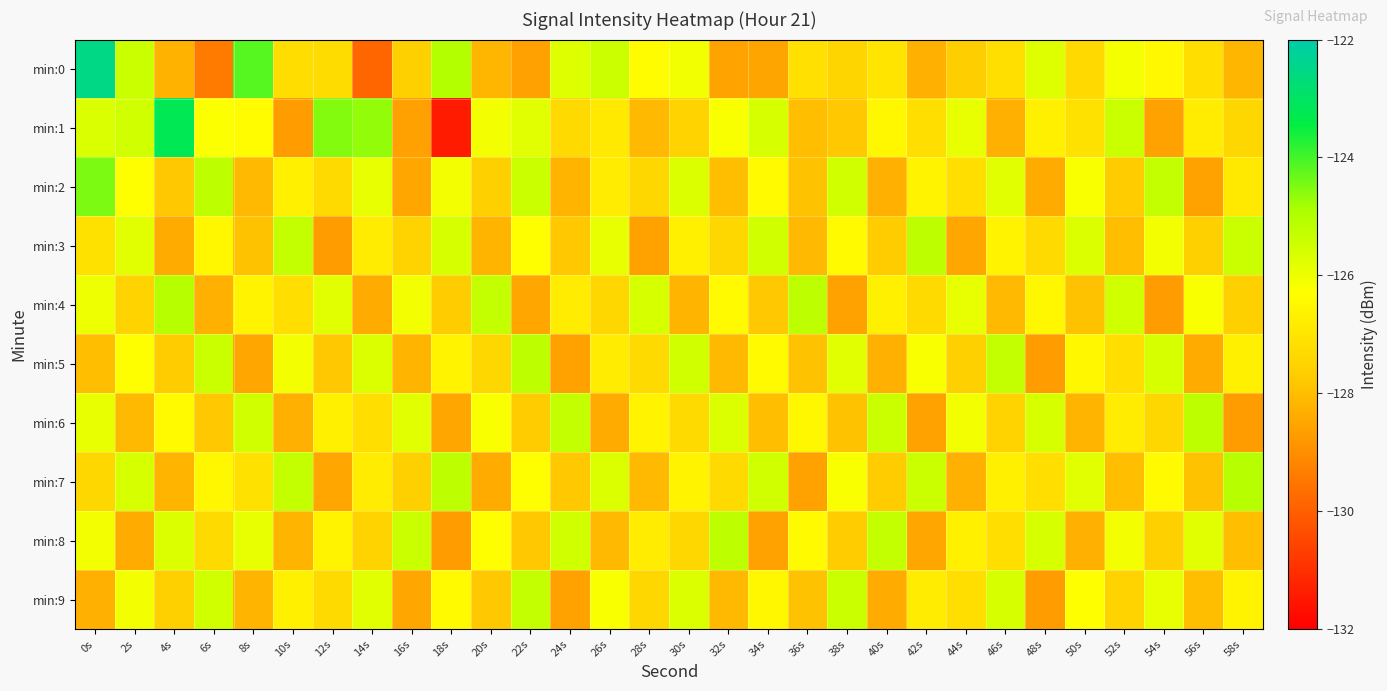

Reading right to left, transcribe all the data shown in this chart.

min:0: 58s=-128.2	56s=-127.2	54s=-126.5	52s=-126.1	50s=-127.4	48s=-125.7	46s=-127.2	44s=-127.7	42s=-128.3	40s=-127.0	38s=-127.4	36s=-127.1	34s=-128.5	32s=-128.6	30s=-126.0	28s=-126.3	26s=-125.4	24s=-125.7	22s=-128.6	20s=-128.2	18s=-125.0	16s=-127.6	14s=-129.8	12s=-127.2	10s=-127.2	8s=-124.2	6s=-129.4	4s=-128.2	2s=-125.4	0s=-122.5
min:1: 58s=-127.4	56s=-126.8	54s=-128.6	52s=-125.4	50s=-127.1	48s=-126.7	46s=-128.3	44s=-125.9	42s=-127.2	40s=-126.5	38s=-127.8	36s=-128.0	34s=-125.6	32s=-126.2	30s=-127.5	28s=-128.1	26s=-126.9	24s=-127.3	22s=-125.8	20s=-126.1	18s=-131.4	16s=-128.6	14s=-124.7	12s=-124.5	10s=-128.7	8s=-126.4	6s=-126.2	4s=-123.2	2s=-125.5	0s=-125.7
min:2: 58s=-126.9	56s=-128.6	54s=-125.3	52s=-127.7	50s=-126.2	48s=-128.4	46s=-125.8	44s=-127.2	42s=-126.6	40s=-128.3	38s=-125.5	36s=-127.9	34s=-126.4	32s=-128.0	30s=-125.7	28s=-127.4	26s=-126.8	24s=-128.2	22s=-125.4	20s=-127.6	18s=-126.1	16s=-128.5	14s=-125.9	12s=-127.3	10s=-126.7	8s=-128.1	6s=-125.2	4s=-127.8	2s=-126.3	0s=-124.5
min:3: 58s=-125.4	56s=-127.6	54s=-126.1	52s=-128.0	50s=-125.7	48s=-127.3	46s=-126.6	44s=-128.5	42s=-125.2	40s=-127.7	38s=-126.4	36s=-128.1	34s=-125.5	32s=-127.4	30s=-126.7	28s=-128.6	26s=-125.9	24s=-127.8	22s=-126.3	20s=-128.2	18s=-125.6	16s=-127.5	14s=-126.8	12s=-128.7	10s=-125.3	8s=-127.9	6s=-126.5	4s=-128.4	2s=-125.8	0s=-127.1
min:4: 58s=-127.6	56s=-126.2	54s=-128.7	52s=-125.5	50s=-127.9	48s=-126.5	46s=-128.1	44s=-125.9	42s=-127.3	40s=-126.7	38s=-128.6	36s=-125.2	34s=-127.8	32s=-126.4	30s=-128.2	28s=-125.6	26s=-127.4	24s=-126.8	22s=-128.5	20s=-125.3	18s=-127.7	16s=-126.1	14s=-128.4	12s=-125.8	10s=-127.2	8s=-126.6	6s=-128.3	4s=-125.1	2s=-127.5	0s=-126.0
min:5: 58s=-126.7	56s=-128.4	54s=-125.6	52s=-127.2	50s=-126.5	48s=-128.7	46s=-125.3	44s=-127.6	42s=-126.2	40s=-128.3	38s=-125.8	36s=-127.9	34s=-126.4	32s=-128.1	30s=-125.5	28s=-127.3	26s=-126.8	24s=-128.6	22s=-125.2	20s=-127.4	18s=-126.6	16s=-128.2	14s=-125.7	12s=-127.8	10s=-126.1	8s=-128.5	6s=-125.4	4s=-127.7	2s=-126.3	0s=-128.0
min:6: 58s=-128.7	56s=-125.2	54s=-127.4	52s=-126.8	50s=-128.2	48s=-125.6	46s=-127.5	44s=-126.1	42s=-128.6	40s=-125.4	38s=-127.9	36s=-126.5	34s=-128.0	32s=-125.7	30s=-127.3	28s=-126.6	26s=-128.4	24s=-125.3	22s=-127.7	20s=-126.2	18s=-128.5	16s=-125.8	14s=-127.2	12s=-126.7	10s=-128.3	8s=-125.5	6s=-127.8	4s=-126.4	2s=-128.1	0s=-125.9
min:7: 58s=-125.1	56s=-127.9	54s=-126.4	52s=-128.0	50s=-125.8	48s=-127.2	46s=-126.7	44s=-128.3	42s=-125.4	40s=-127.7	38s=-126.2	36s=-128.6	34s=-125.5	32s=-127.3	30s=-126.6	28s=-128.1	26s=-125.7	24s=-127.8	22s=-126.3	20s=-128.4	18s=-125.2	16s=-127.6	14s=-126.8	12s=-128.5	10s=-125.3	8s=-127.1	6s=-126.5	4s=-128.2	2s=-125.6	0s=-127.4
min:8: 58s=-128.0	56s=-125.8	54s=-127.6	52s=-126.1	50s=-128.3	48s=-125.6	46s=-127.2	44s=-126.7	42s=-128.5	40s=-125.3	38s=-127.7	36s=-126.4	34s=-128.6	32s=-125.2	30s=-127.4	28s=-126.8	26s=-128.1	24s=-125.5	22s=-127.8	20s=-126.3	18s=-128.7	16s=-125.4	14s=-127.5	12s=-126.6	10s=-128.2	8s=-125.9	6s=-127.3	4s=-125.7	2s=-128.4	0s=-126.1
min:9: 58s=-126.6	56s=-128.0	54s=-125.9	52s=-127.5	50s=-126.3	48s=-128.7	46s=-125.6	44s=-127.2	42s=-126.8	40s=-128.4	38s=-125.4	36s=-127.9	34s=-126.5	32s=-128.1	30s=-125.7	28s=-127.4	26s=-126.2	24s=-128.6	22s=-125.3	20s=-127.8	18s=-126.4	16s=-128.5	14s=-125.8	12s=-127.3	10s=-126.7	8s=-128.2	6s=-125.5	4s=-127.6	2s=-126.1	0s=-128.3